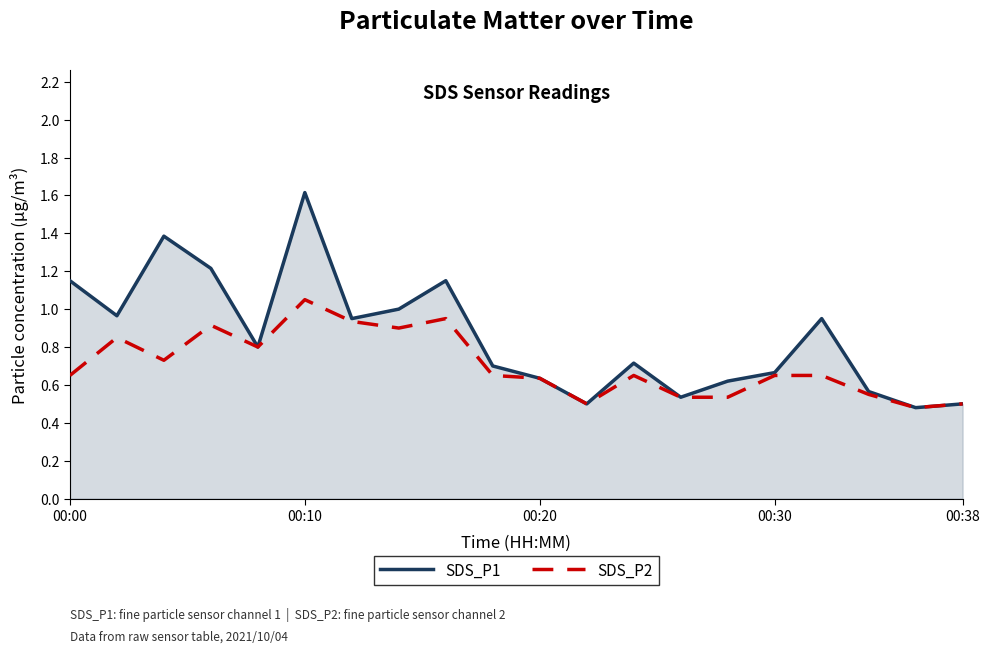

True or false: SDS_P1 and SDS_P2 intersect in this chart.

False